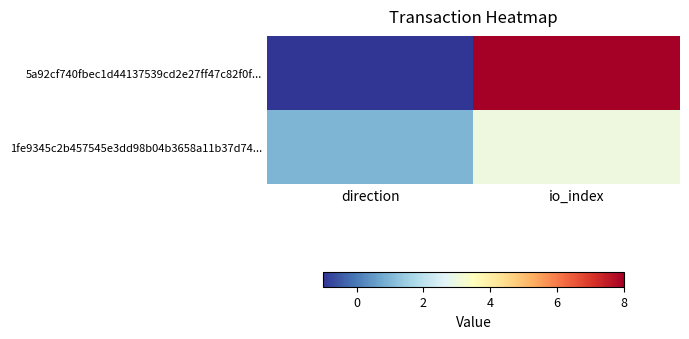

Which series has the widest spread of values?

5a92cf740fbec1d44137539cd2e27ff47c82f0f...